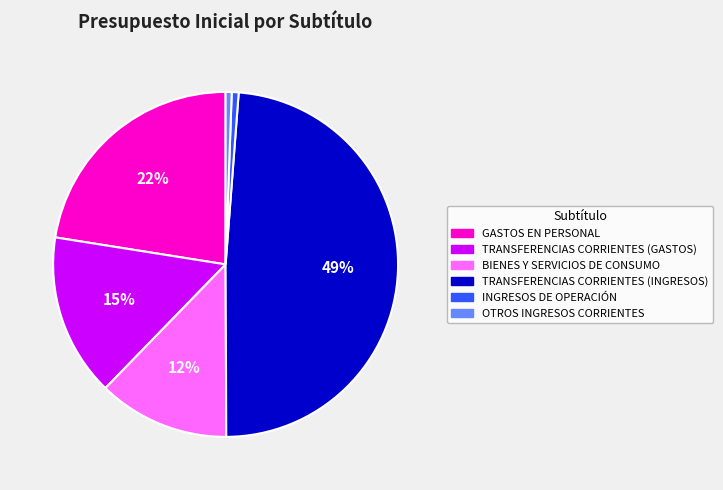

Is it true that BIENES Y SERVICIOS DE CONSUMO is 1% of the pie?

False